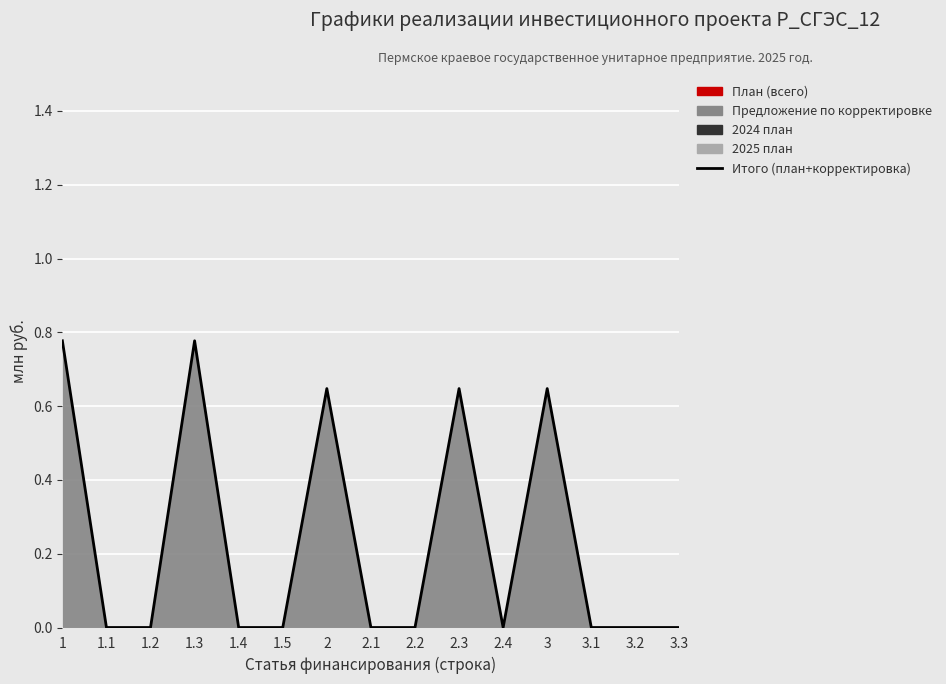

Reading right to left, list all the values displayed in this chart.

0.0	0.0	0.0	0.6	0.0	0.6	0.0	0.0	0.6	0.0	0.0	0.8	0.0	0.0	0.8